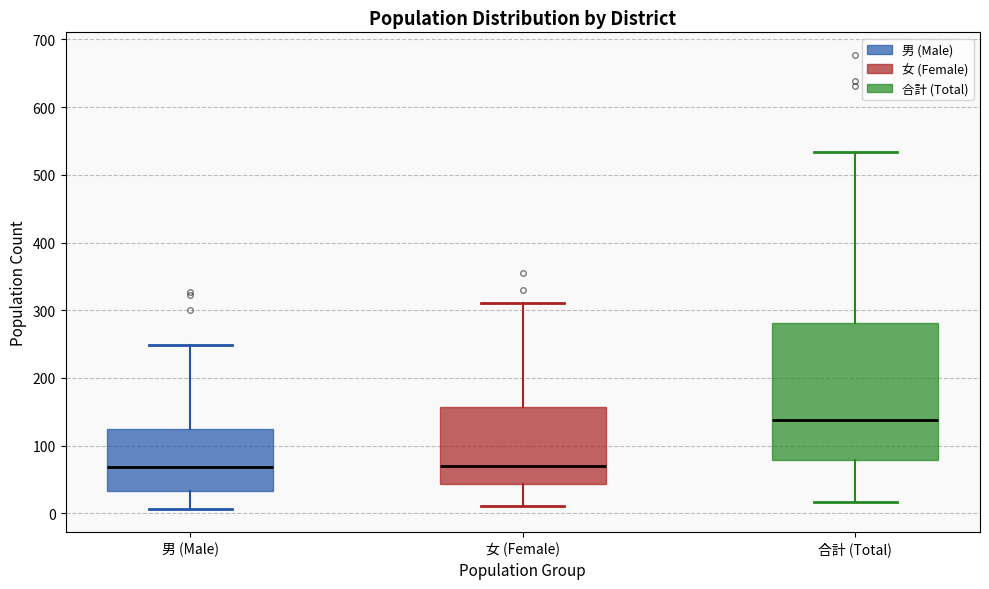

Where does the upper whisker of the box for 合計 (Total) end on the y-axis? The values are not printed on the chart, so give them approximately, as read against the axis.

530